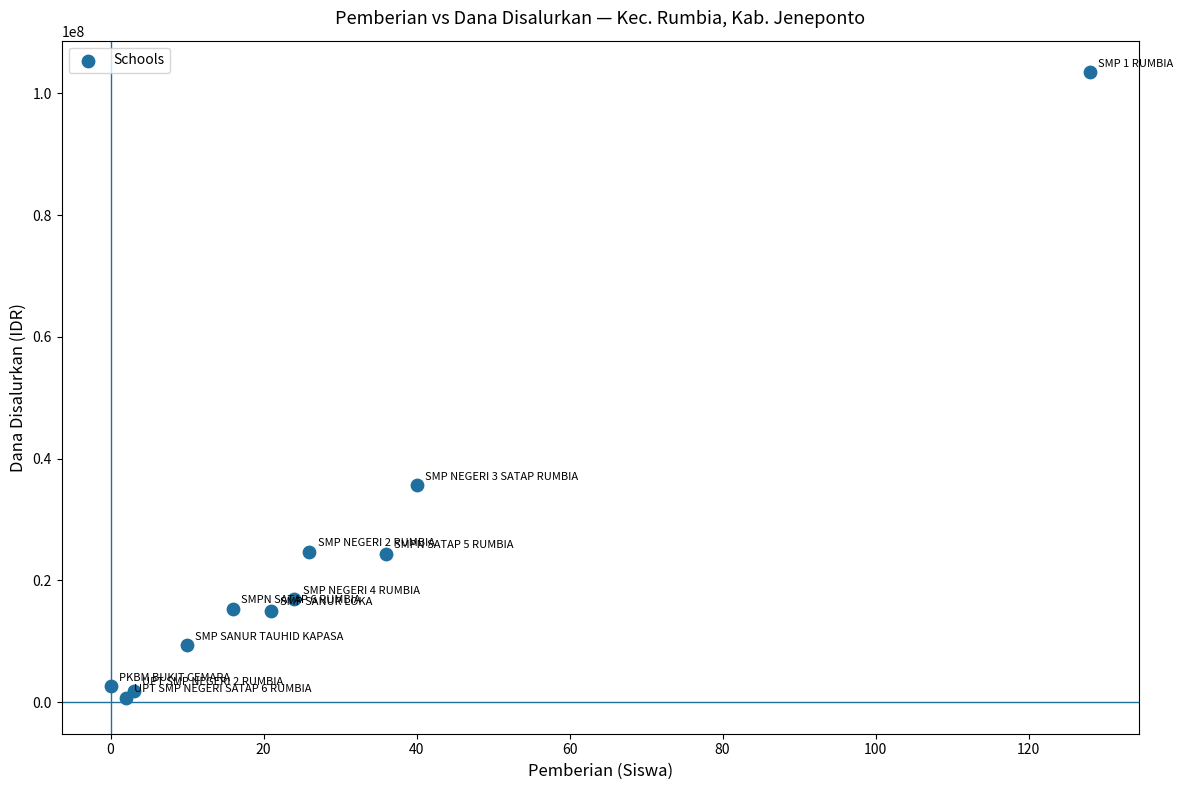

What Y value in the scatter plot is closest to 52125000?

35625000